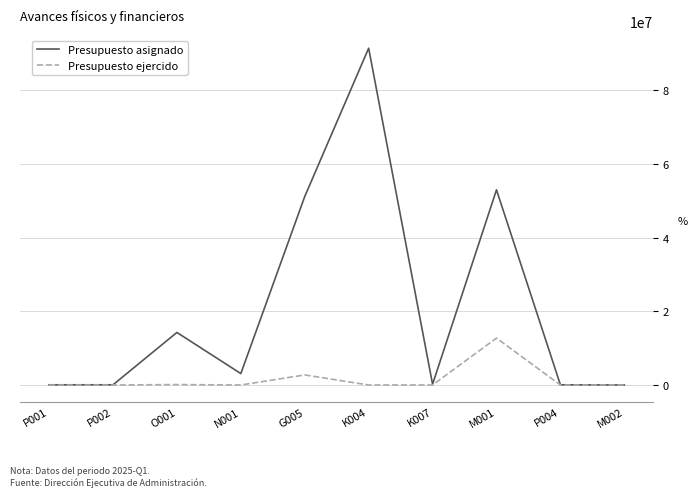

Which series changed the most between O001 and M001?

Presupuesto asignado